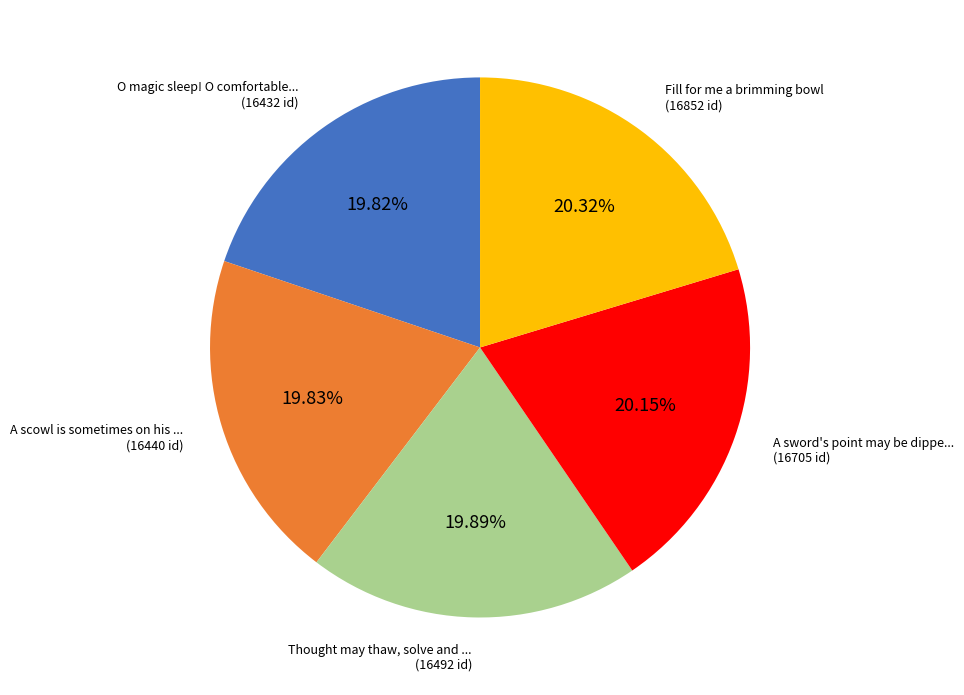

Is there a majority slice in this chart?

No